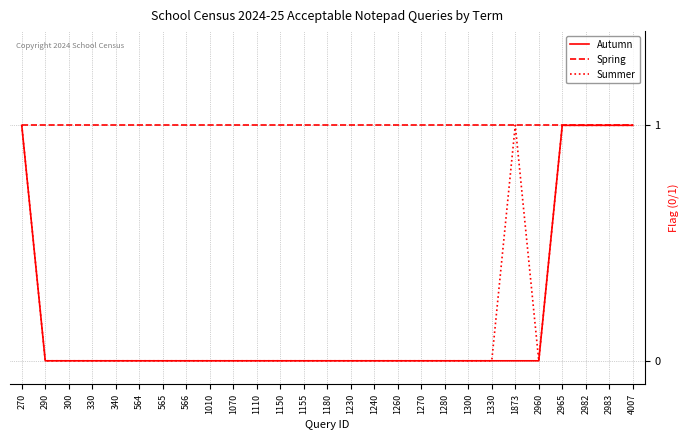

What is the total value across all series at 1240?

1